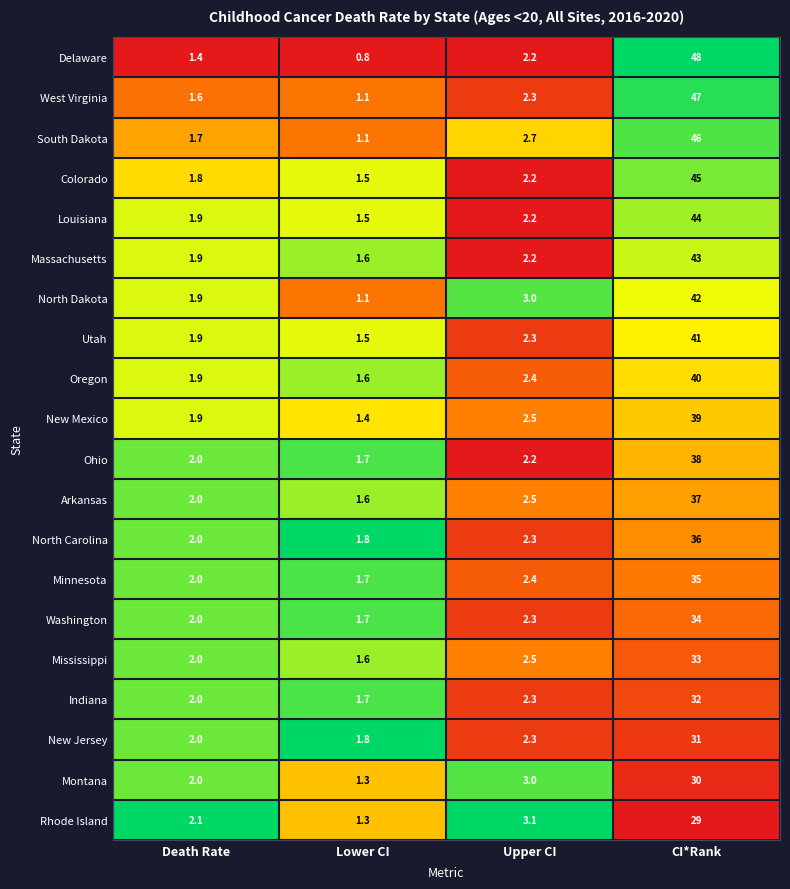

True or false: Washington has a value of 1.7 at Lower CI.

True